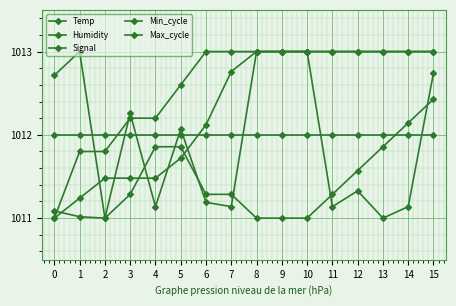

At which category does the chart reach its peak across all series?

6